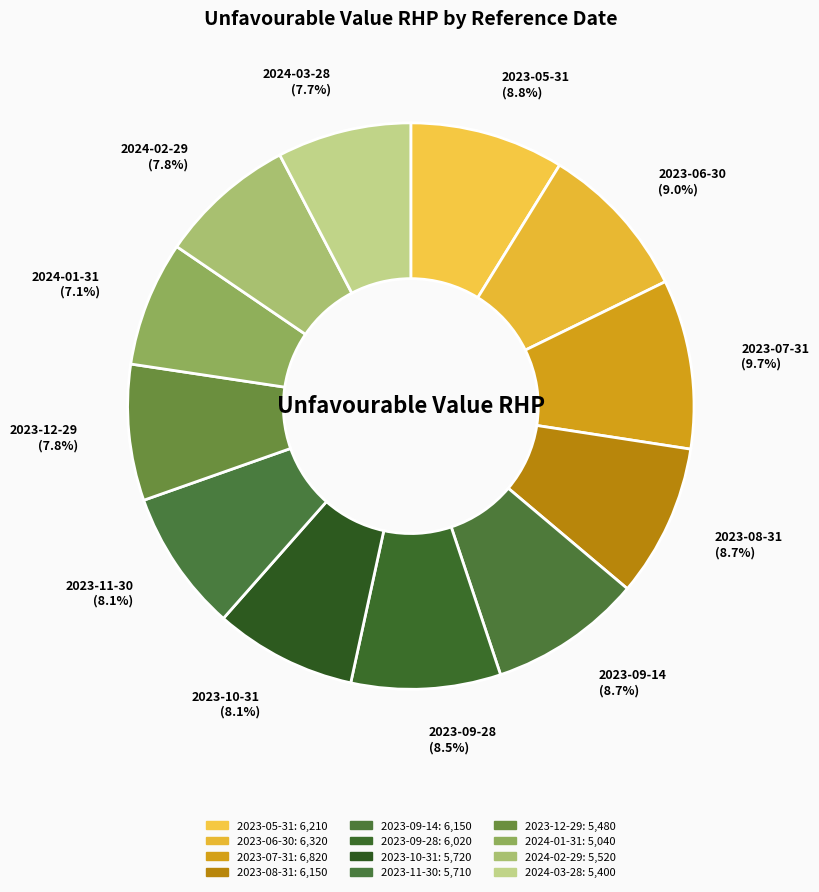

To the nearest percent, what is the combined percentage of 2023-08-31 and 2023-12-29?

16%